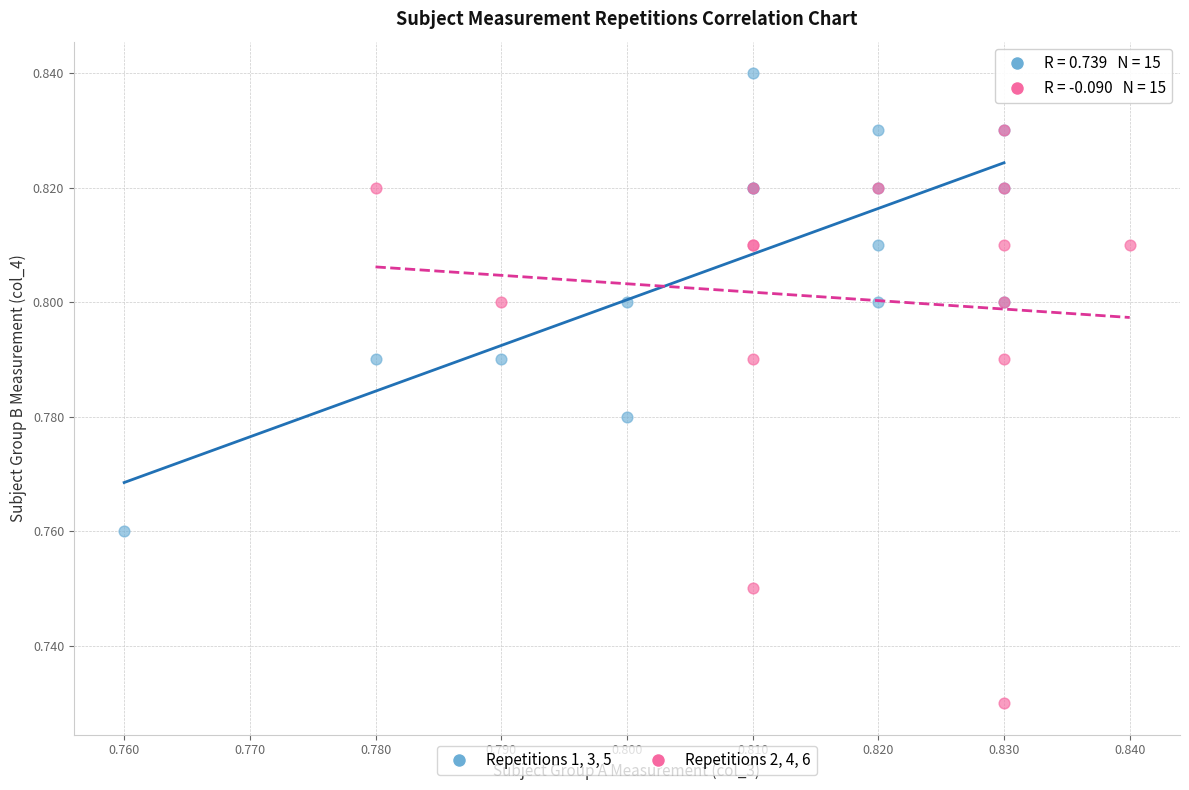

Which series has the widest spread of Y values?

Repetitions 2, 4, 6